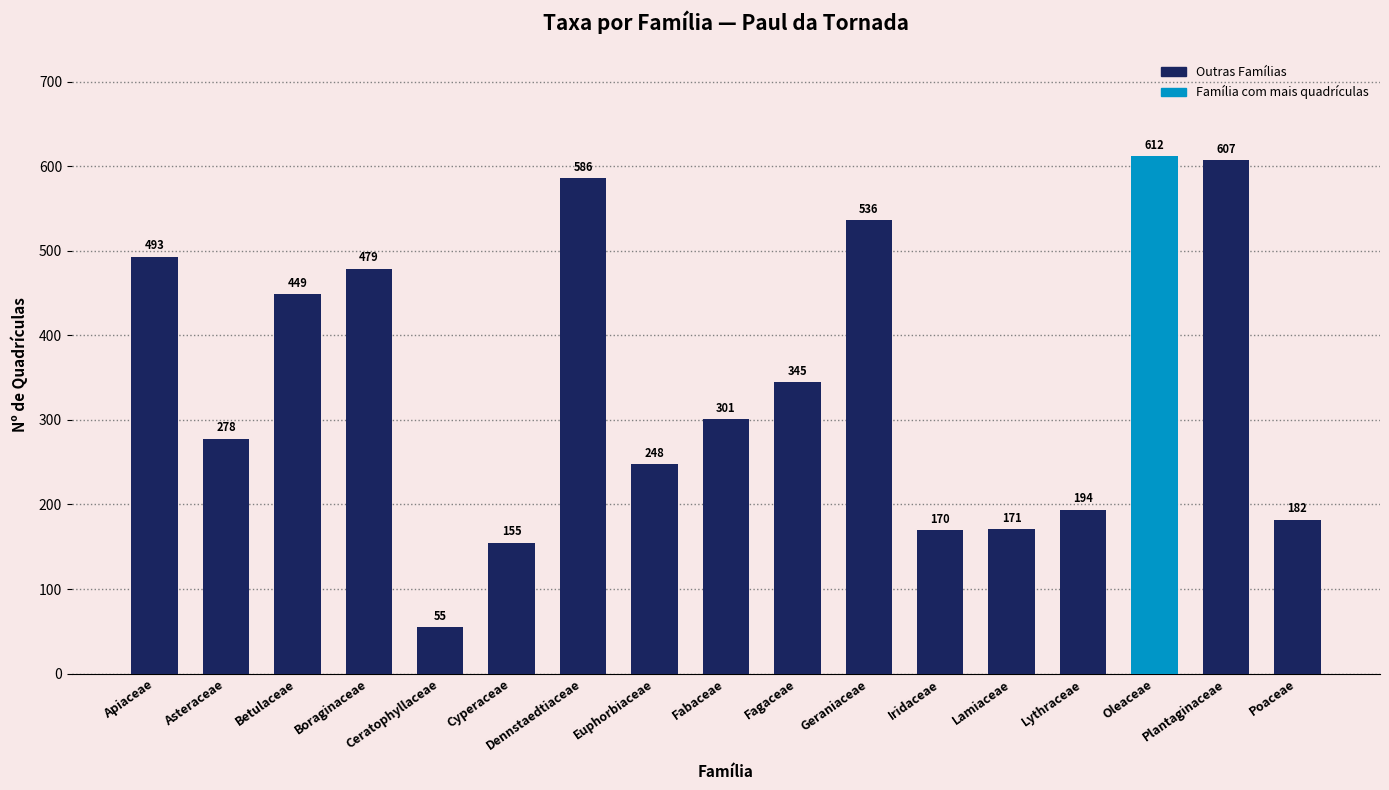

Approximately how many times larger is the value at Fabaceae compared to Lythraceae?

1.6